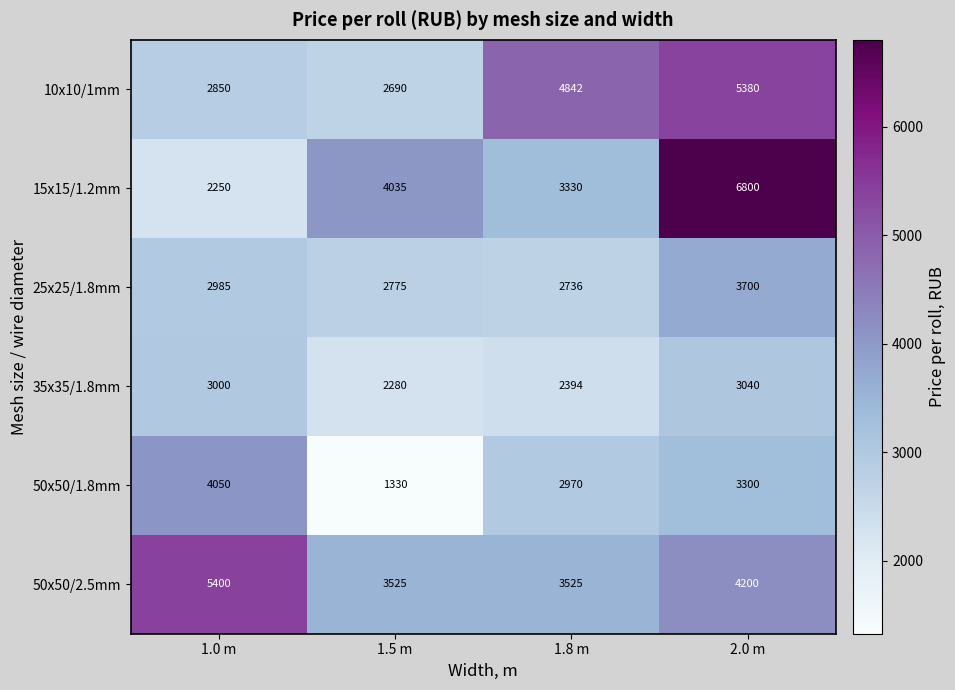

Read the 15x15/1.2mm value at 1.0 m.

2250